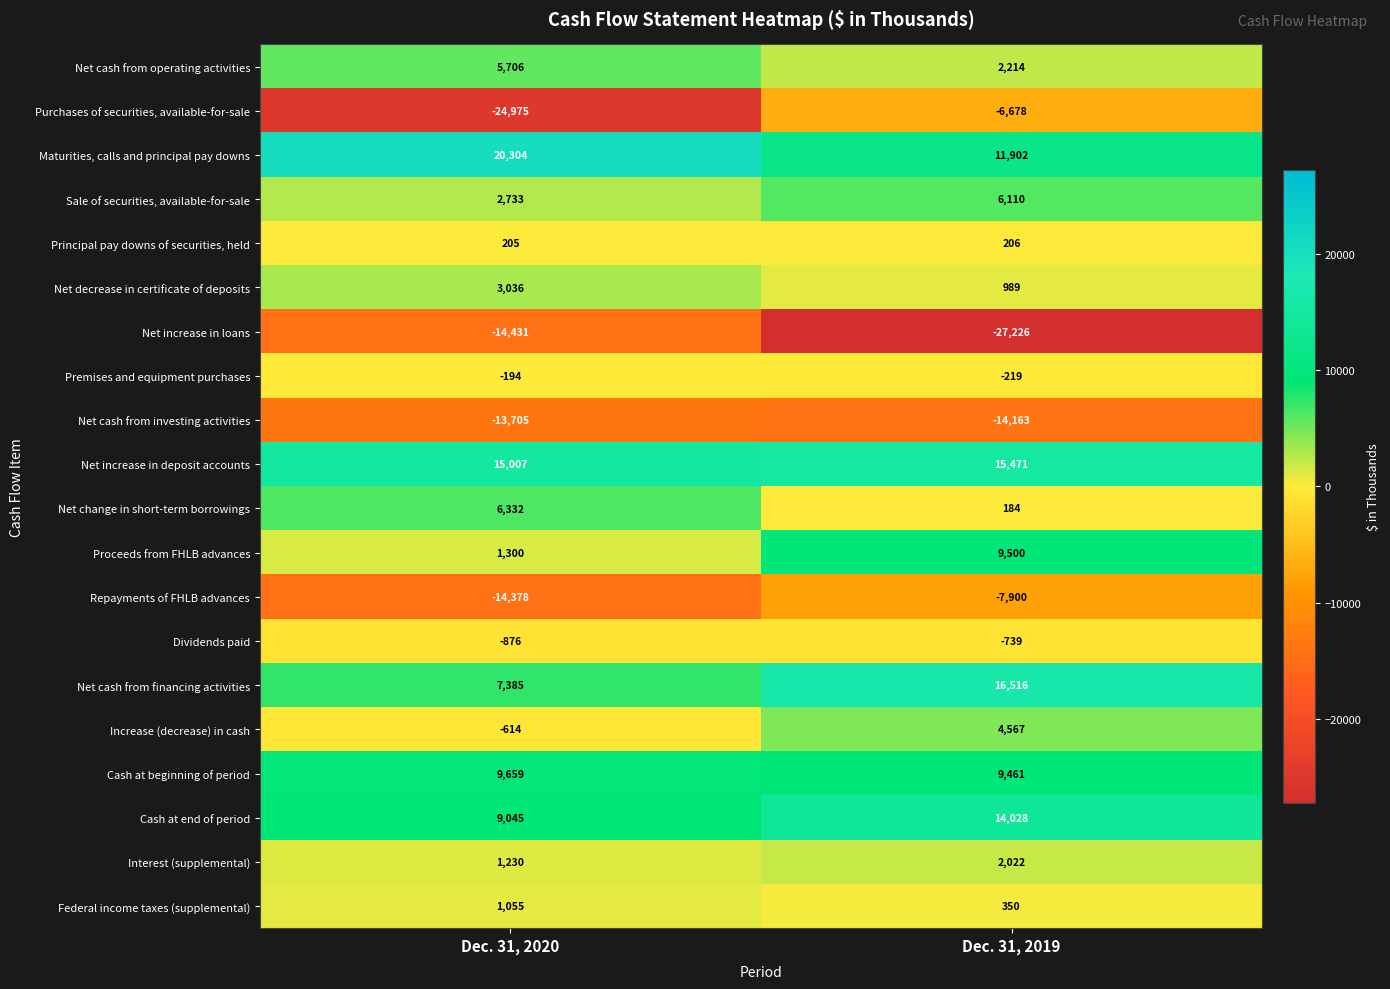

At which category does the chart reach its peak across all series?

Dec. 31, 2020